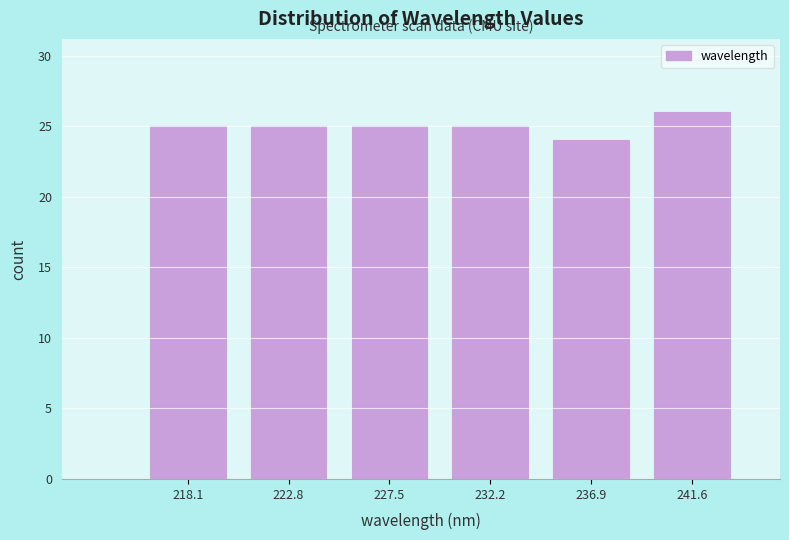

Reading left to right, extract all data points from this chart.

25	25	25	25	24	26